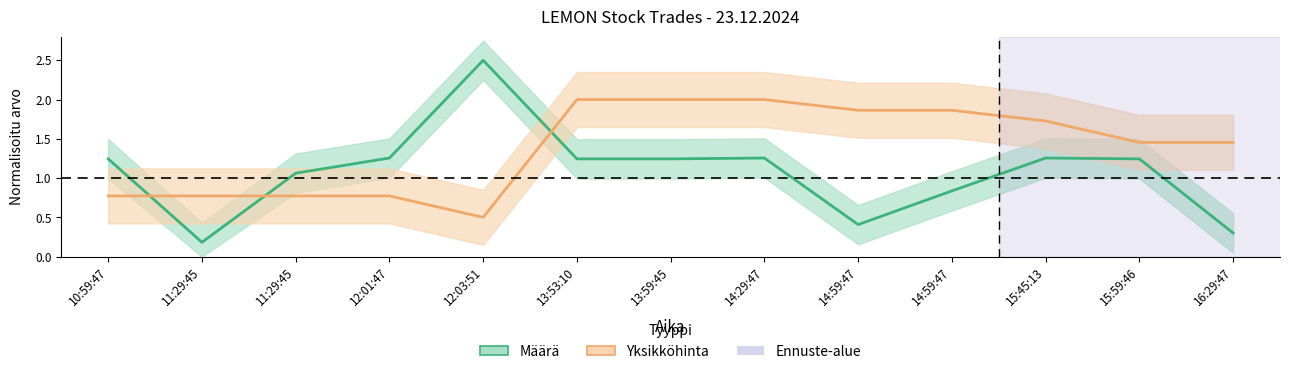

How many values in the Määrä series are below 1?

4